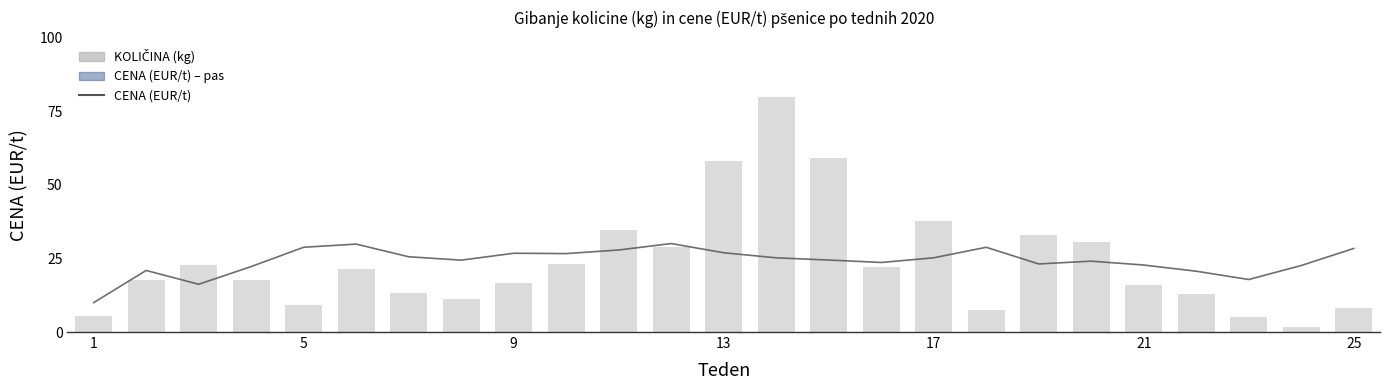

Which series has the largest range (max minus min)?

KOLIČINA (kg)